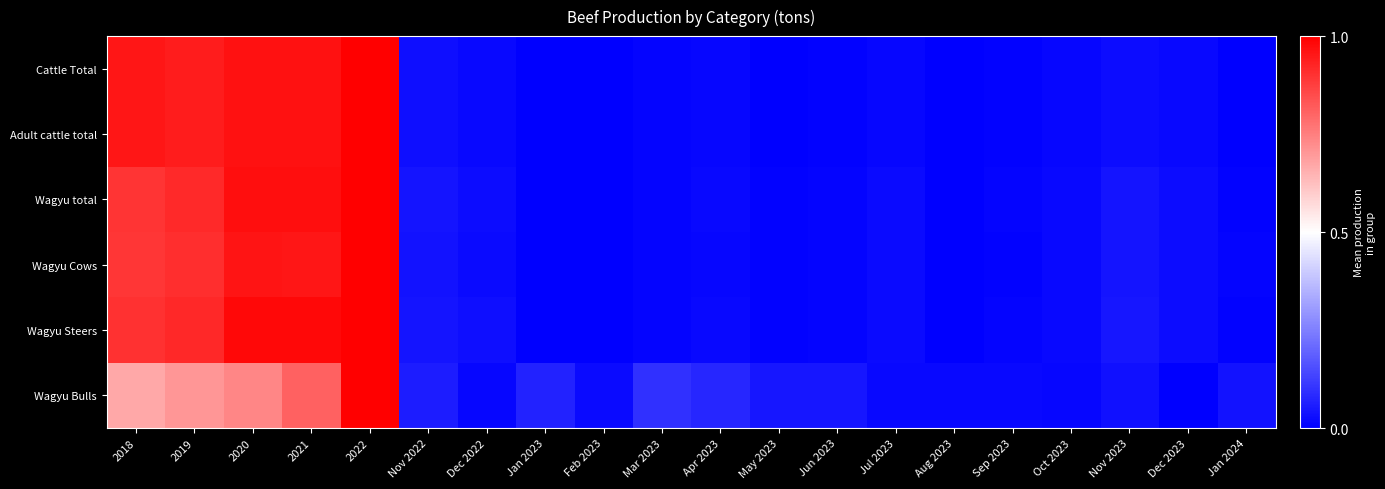

Reading left to right, what are all the values shown in this chart?

Cattle Total: 2018=1.0	2019=0.9	2020=1.0	2021=1.0	2022=1.0	Nov 2022=0.0	Dec 2022=0.0	Jan 2023=0.0	Feb 2023=0.0	Mar 2023=0.0	Apr 2023=0.0	May 2023=0.0	Jun 2023=0.0	Jul 2023=0.0	Aug 2023=0.0	Sep 2023=0.0	Oct 2023=0.0	Nov 2023=0.0	Dec 2023=0.0	Jan 2024=0.0
Adult cattle total: 2018=1.0	2019=0.9	2020=1.0	2021=1.0	2022=1.0	Nov 2022=0.0	Dec 2022=0.0	Jan 2023=0.0	Feb 2023=0.0	Mar 2023=0.0	Apr 2023=0.0	May 2023=0.0	Jun 2023=0.0	Jul 2023=0.0	Aug 2023=0.0	Sep 2023=0.0	Oct 2023=0.0	Nov 2023=0.0	Dec 2023=0.0	Jan 2024=0.0
Wagyu total: 2018=0.9	2019=0.9	2020=1.0	2021=1.0	2022=1.0	Nov 2022=0.0	Dec 2022=0.0	Jan 2023=0.0	Feb 2023=0.0	Mar 2023=0.0	Apr 2023=0.0	May 2023=0.0	Jun 2023=0.0	Jul 2023=0.0	Aug 2023=0.0	Sep 2023=0.0	Oct 2023=0.0	Nov 2023=0.0	Dec 2023=0.0	Jan 2024=0.0
Wagyu Cows: 2018=0.9	2019=0.9	2020=1.0	2021=1.0	2022=1.0	Nov 2022=0.0	Dec 2022=0.0	Jan 2023=0.0	Feb 2023=0.0	Mar 2023=0.0	Apr 2023=0.0	May 2023=0.0	Jun 2023=0.0	Jul 2023=0.0	Aug 2023=0.0	Sep 2023=0.0	Oct 2023=0.0	Nov 2023=0.0	Dec 2023=0.0	Jan 2024=0.0
Wagyu Steers: 2018=0.9	2019=0.9	2020=1.0	2021=1.0	2022=1.0	Nov 2022=0.0	Dec 2022=0.0	Jan 2023=0.0	Feb 2023=0.0	Mar 2023=0.0	Apr 2023=0.0	May 2023=0.0	Jun 2023=0.0	Jul 2023=0.0	Aug 2023=0.0	Sep 2023=0.0	Oct 2023=0.0	Nov 2023=0.0	Dec 2023=0.0	Jan 2024=0.0
Wagyu Bulls: 2018=0.7	2019=0.7	2020=0.7	2021=0.8	2022=1.0	Nov 2022=0.1	Dec 2022=0.0	Jan 2023=0.1	Feb 2023=0.0	Mar 2023=0.1	Apr 2023=0.1	May 2023=0.0	Jun 2023=0.0	Jul 2023=0.0	Aug 2023=0.0	Sep 2023=0.0	Oct 2023=0.0	Nov 2023=0.0	Dec 2023=0.0	Jan 2024=0.0